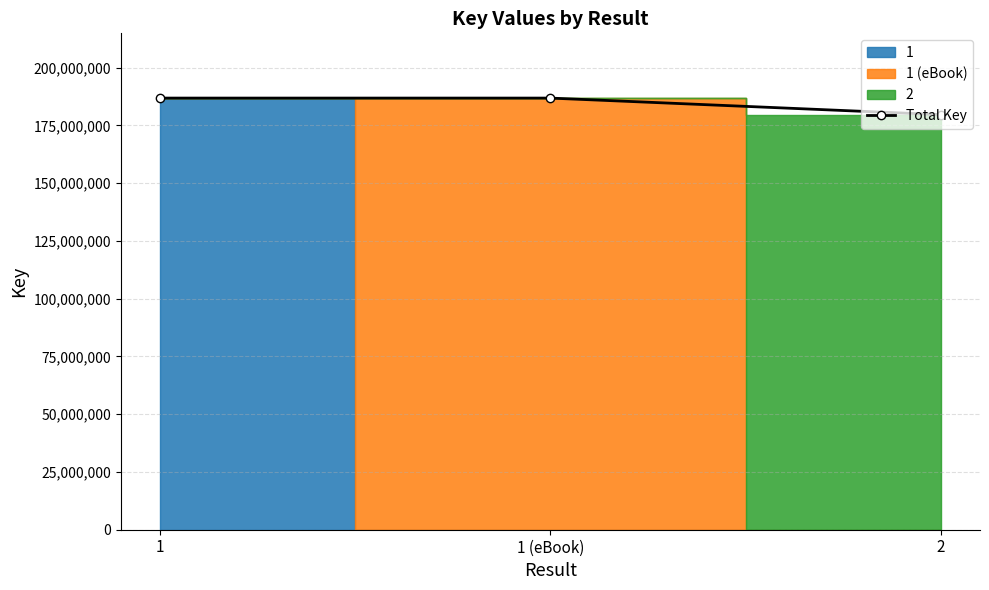

What value does the data have at 1 (eBook)?

186810925